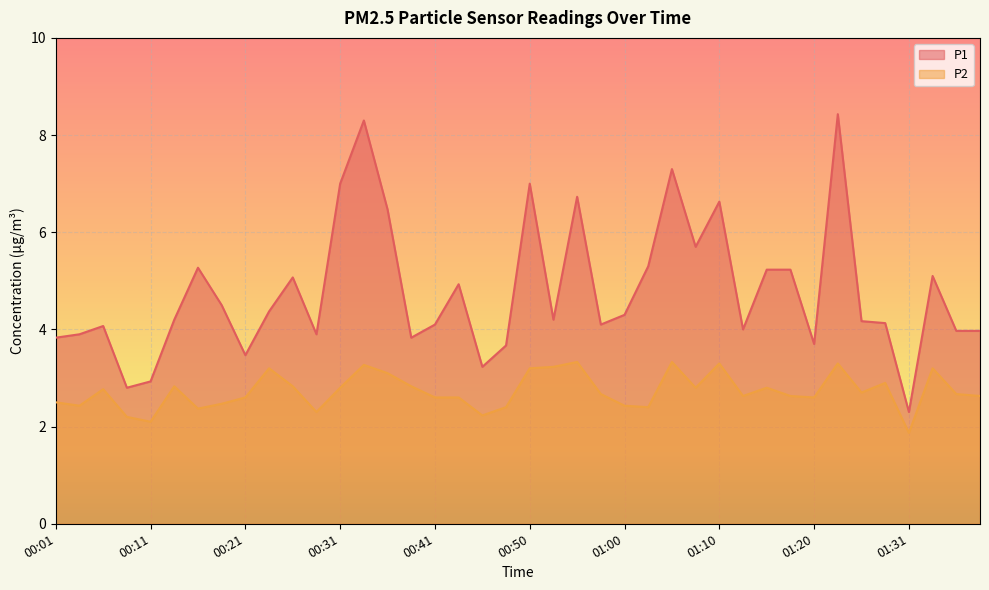

What is the total value across all series at 00:50?

10.2